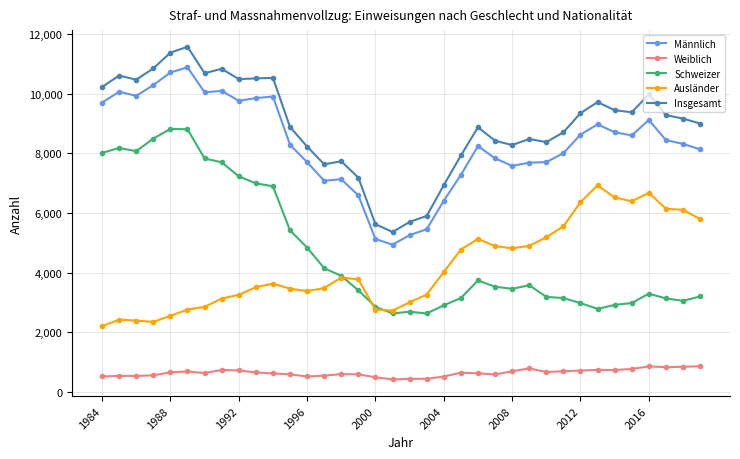

What are all the series names shown in the legend?

Männlich, Weiblich, Schweizer, Ausländer, Insgesamt